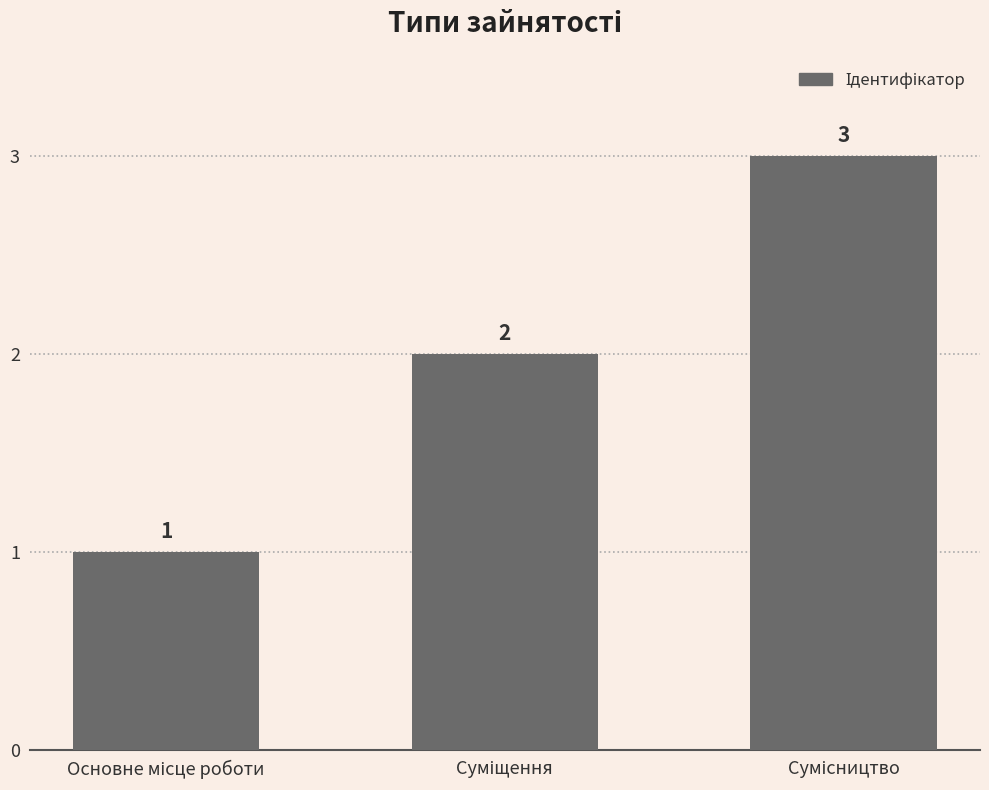

How many values are between 1 and 3?

3